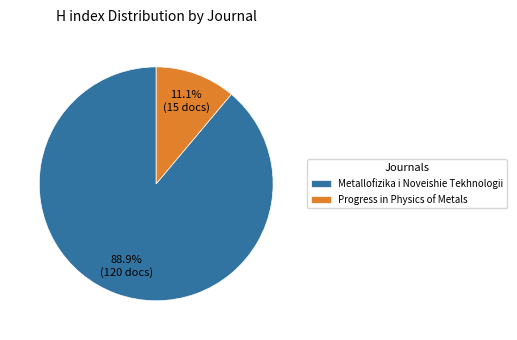

What is the ratio of the value at Progress in Physics of Metals to the value at Metallofizika i Noveishie Tekhnologii?

0.1